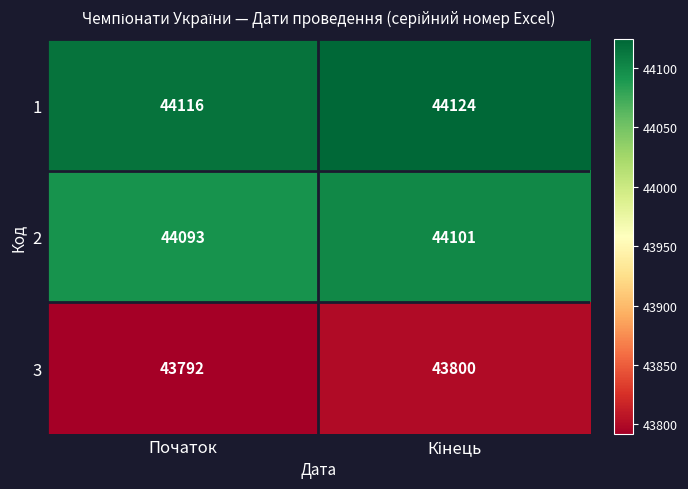

What is the smallest value displayed?

43792